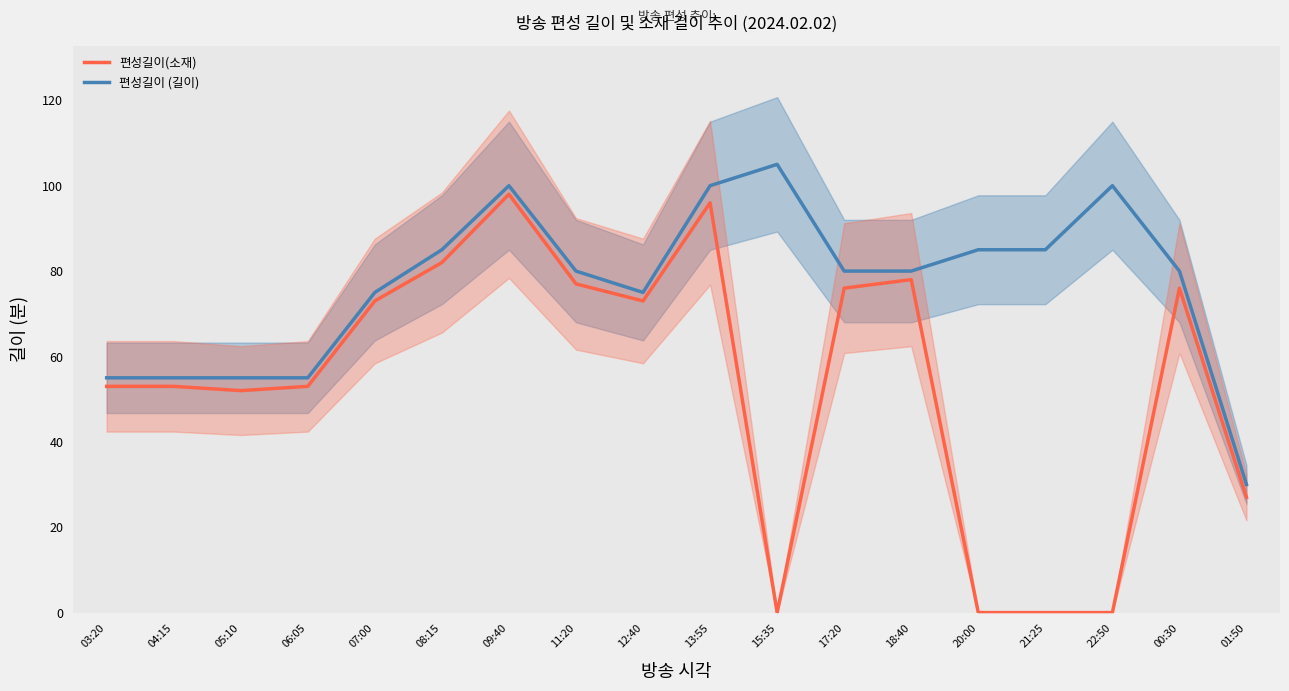

At which label does 편성길이(소재) reach its minimum?

15:35